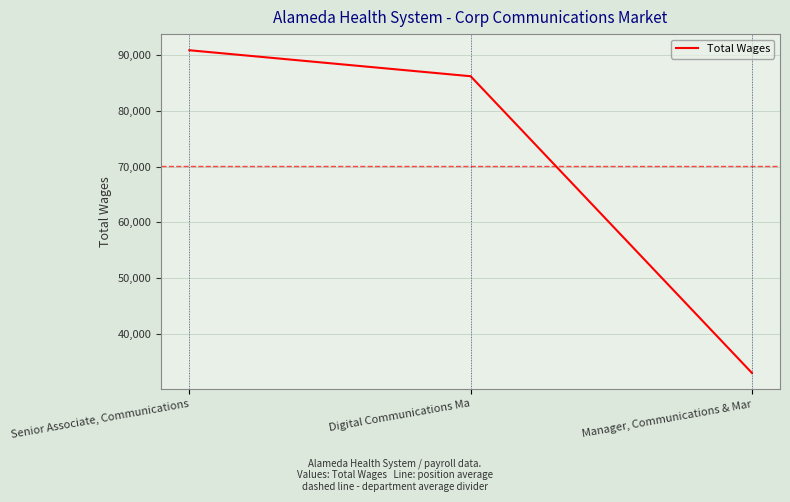

Between Manager, Communications & Mar and Digital Communications Ma, which is larger?

Digital Communications Ma